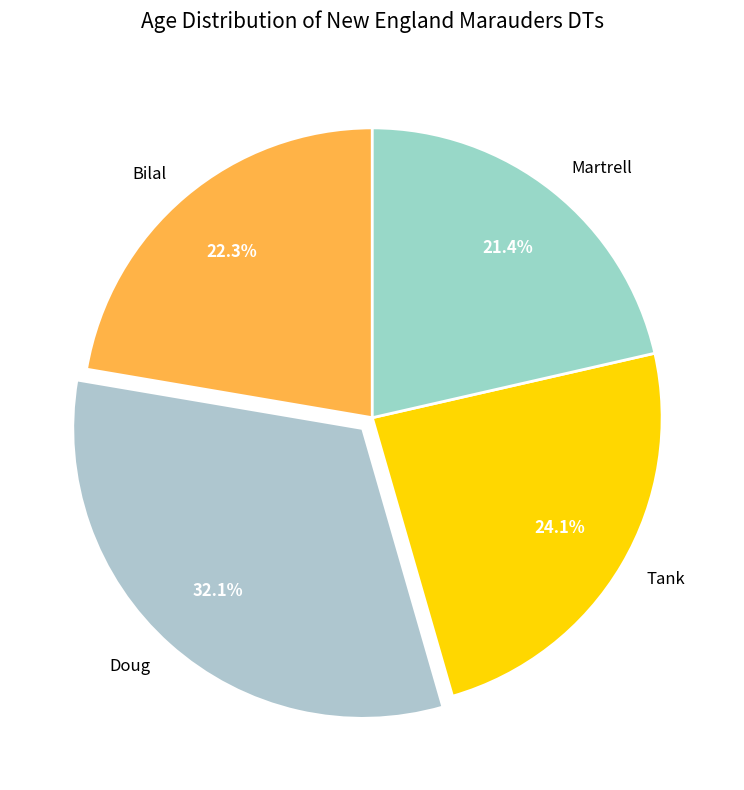

Rank the categories by value from lowest to highest.

Martrell, Bilal, Tank, Doug